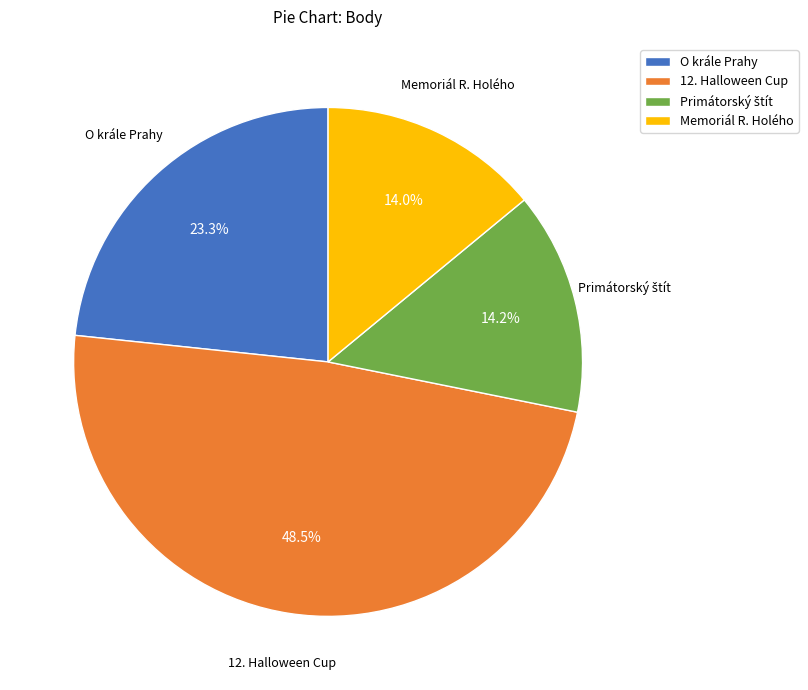

What is the largest slice in the pie chart?

12. Halloween Cup